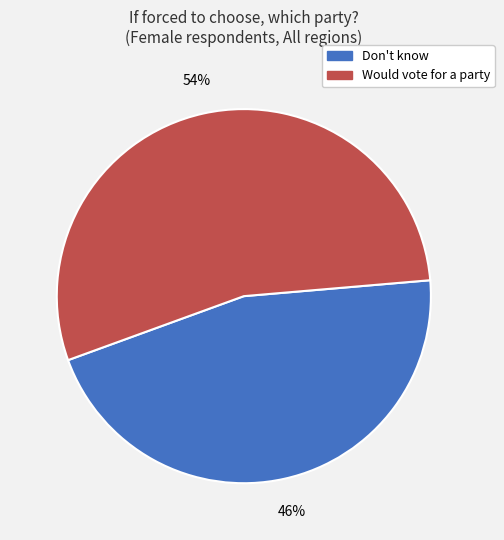

Is there a majority slice in this chart?

Yes